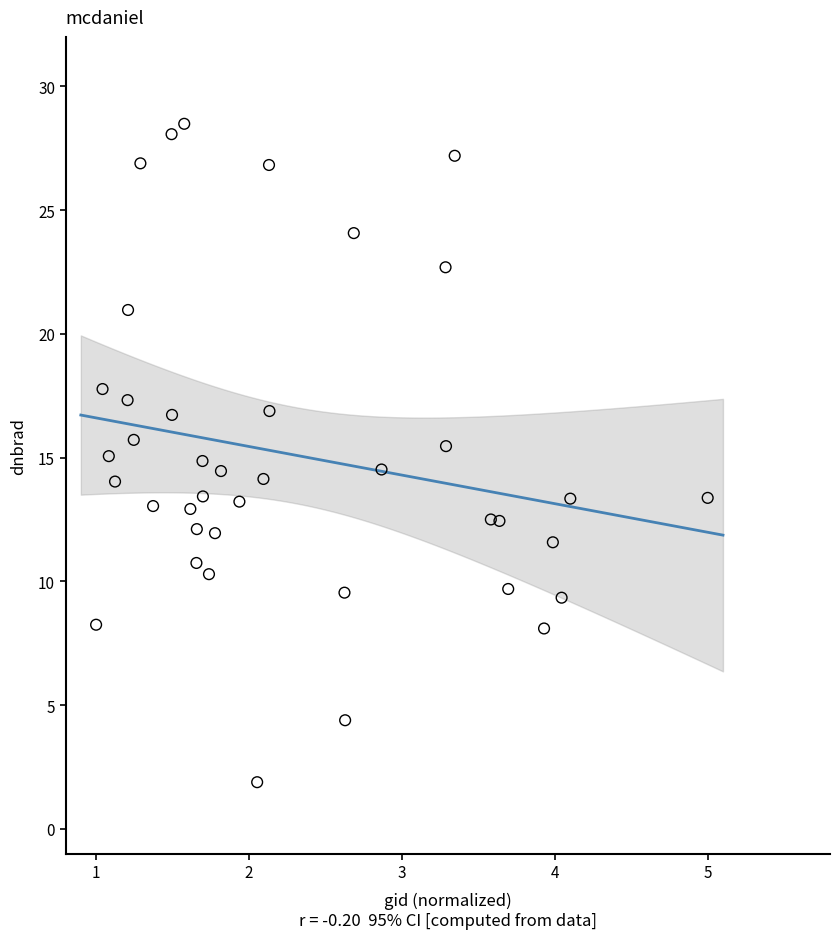

What is the range of Y values (max minus min)?

26.6